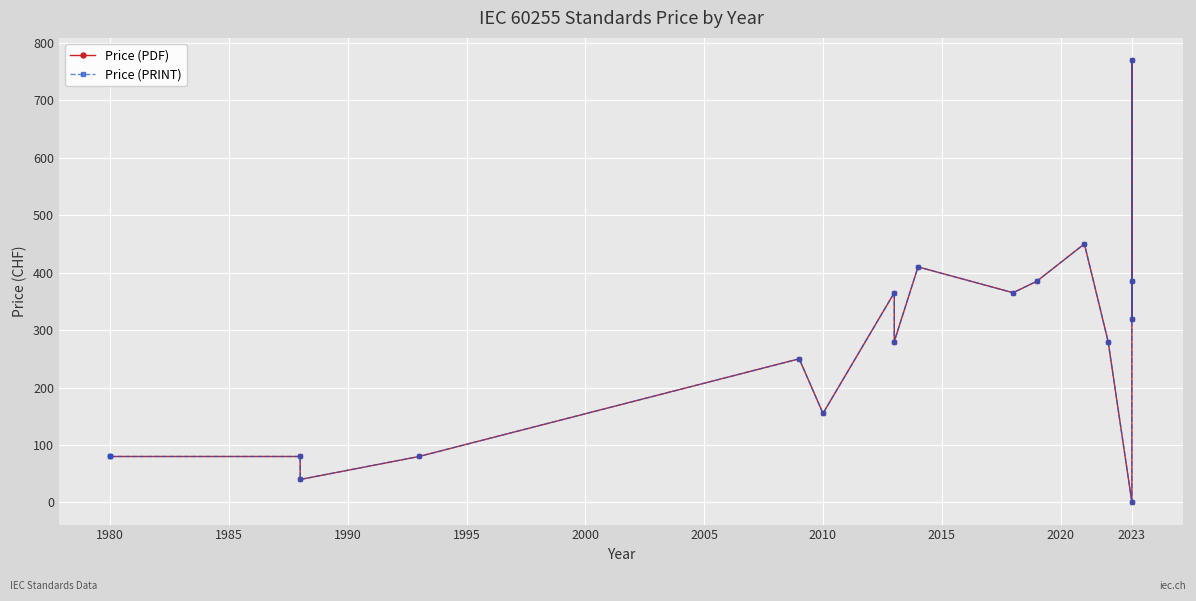

What is the difference between the second highest and second lowest values in the Price (PRINT) series?

410